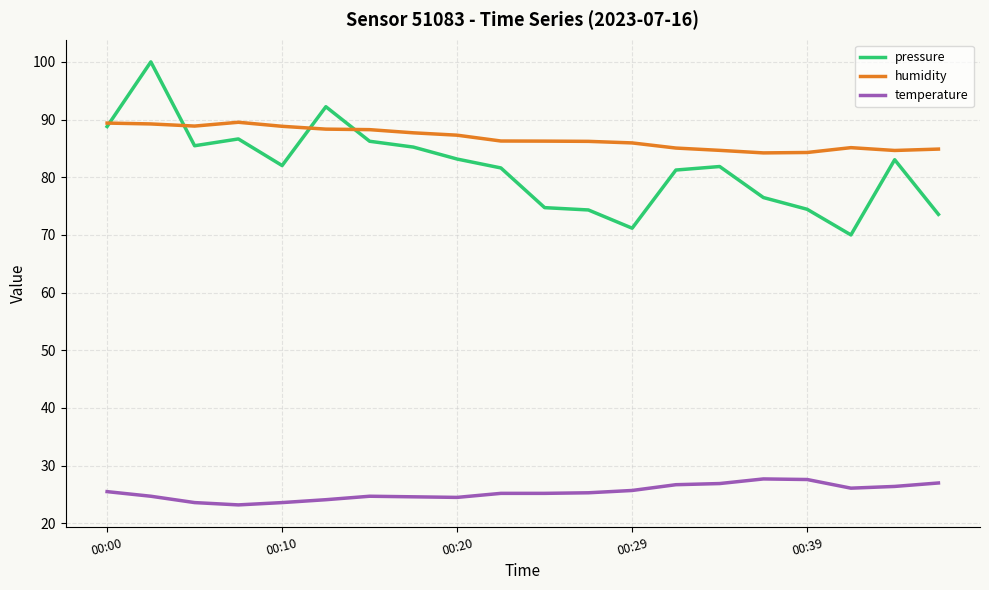

What is the maximum value for humidity?

89.5